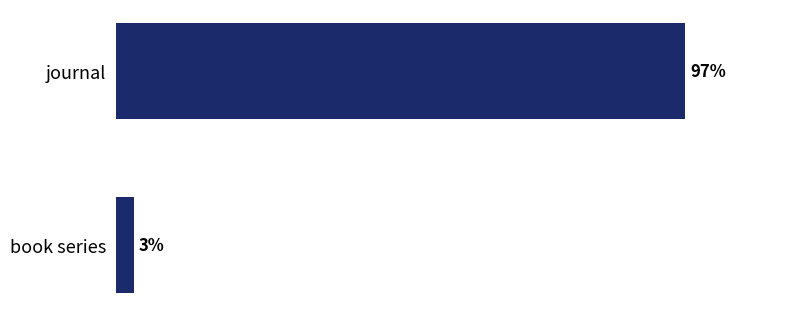

Which category has the lowest value across all series?

book series